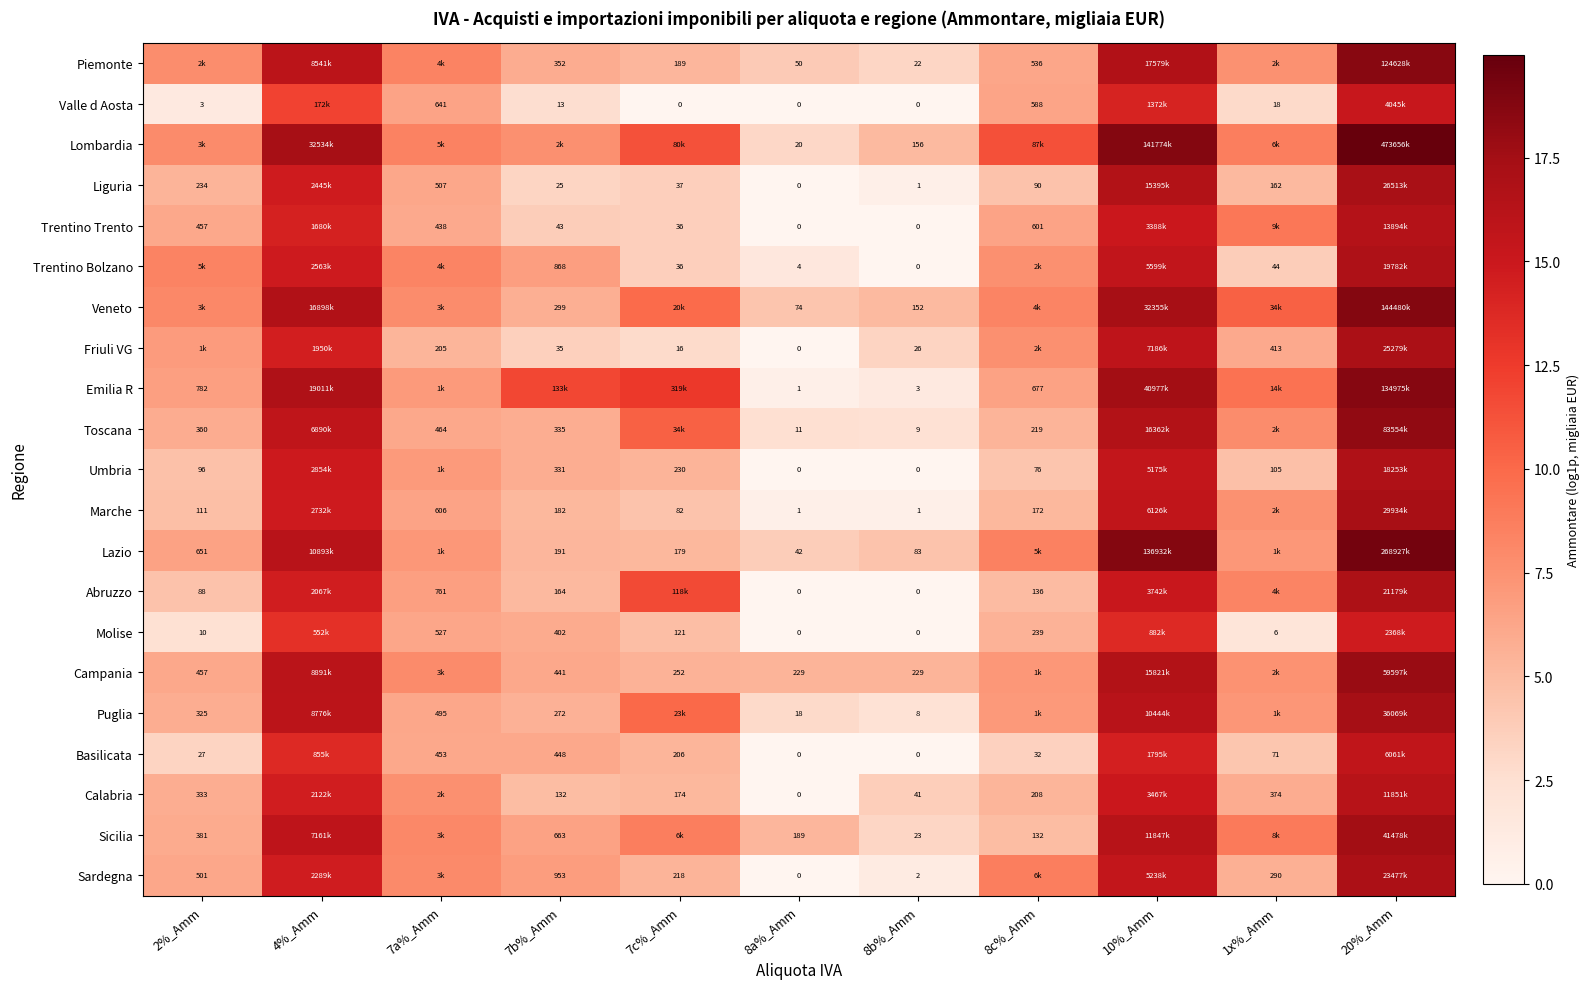

What is the difference between the highest and lowest values at 8c%_Amm?

7.9